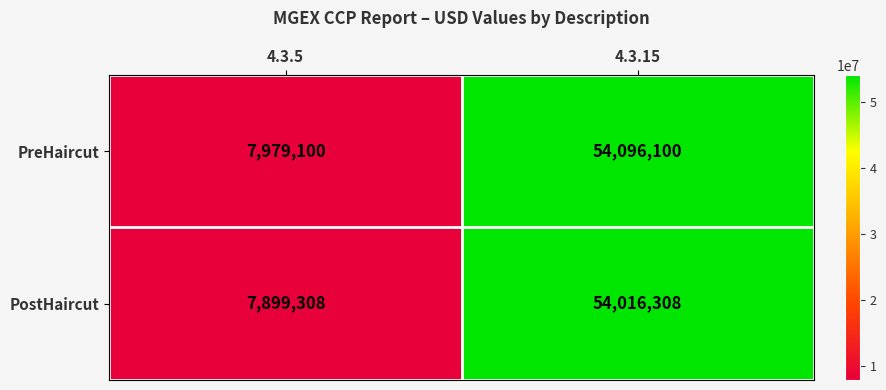

The value of PostHaircut at 4.3.5 is 7899308. True or false?

True